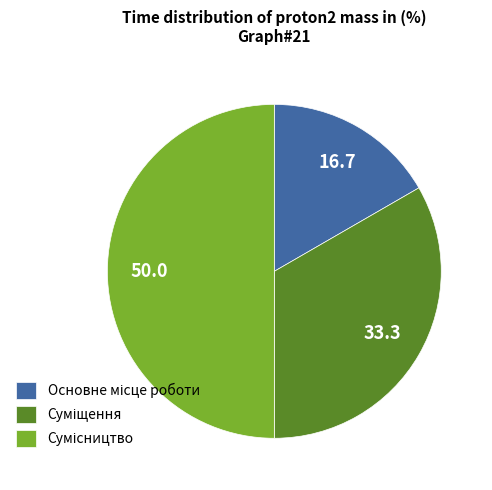

What is the largest slice in the pie chart?

Сумісництво